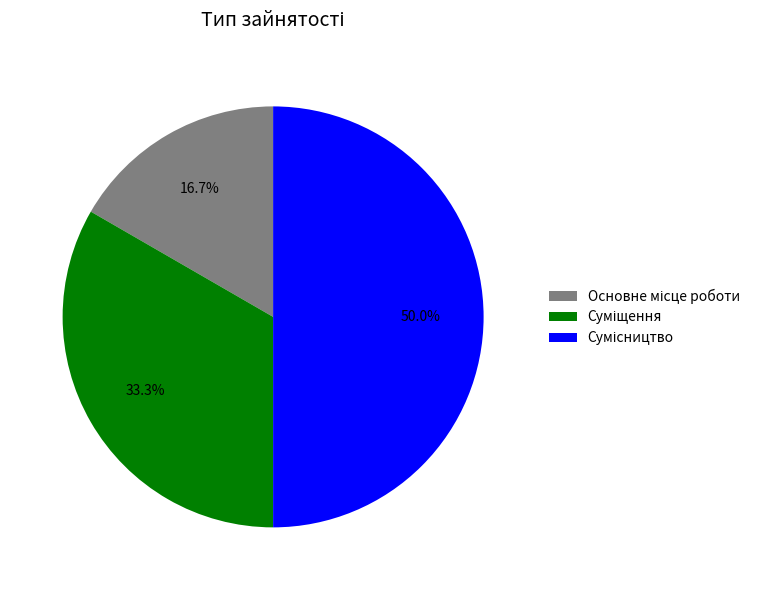

To the nearest percent, what is the combined percentage of Сумісництво and Суміщення?

83%